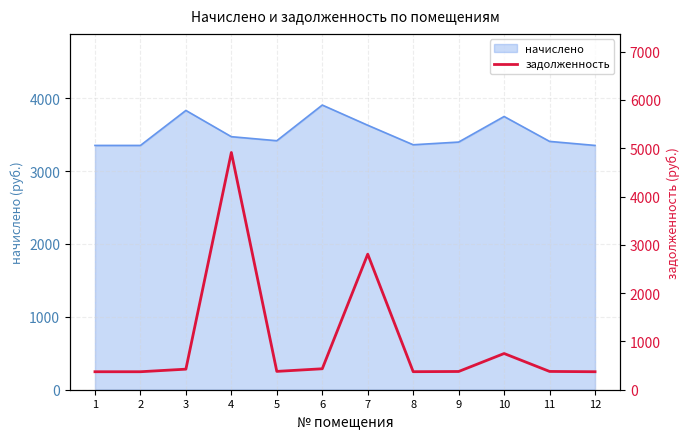

Between 2 and 10, which is larger?

10